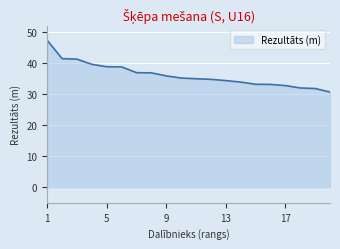

What is the difference between the maximum and minimum values?

16.6